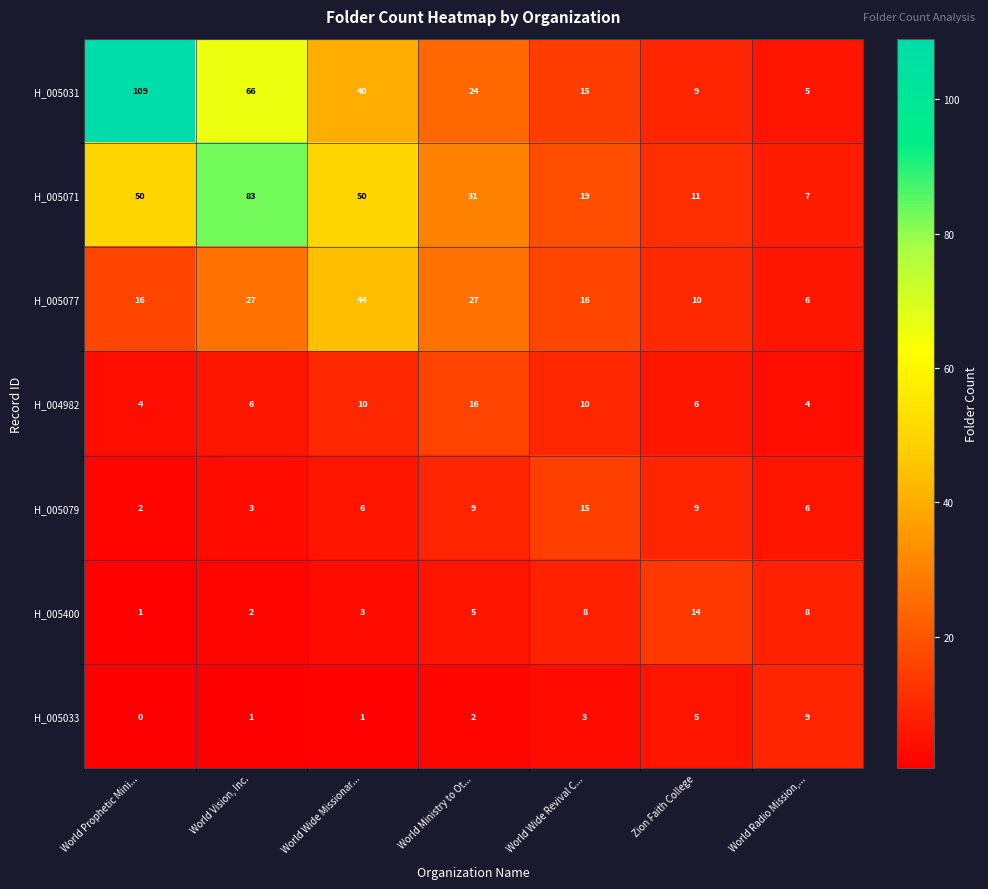

Which series has the largest total across all categories?

H_005031